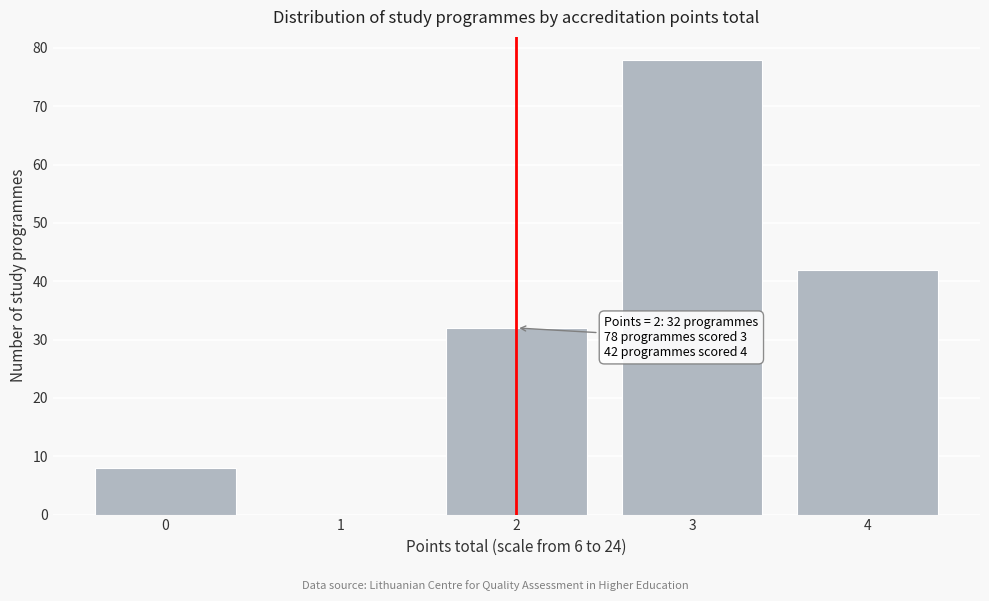

Which range on the x-axis has the tallest bar?

2.5 to 3.5